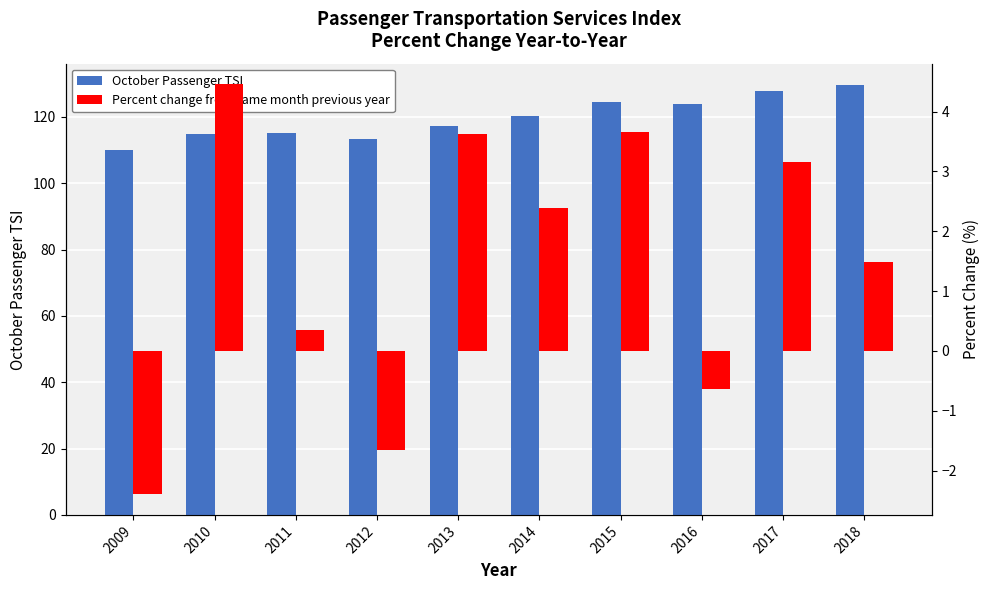

What is the difference between the maximum and minimum values in the October Passenger TSI series?

19.7